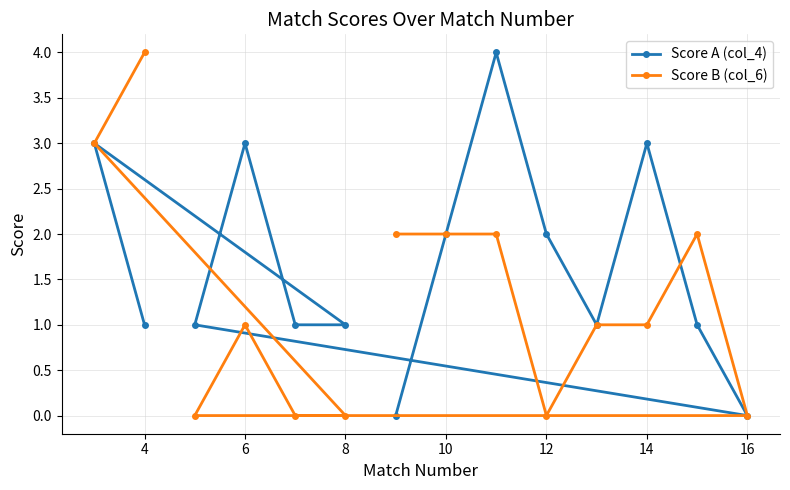

Rank the series by their maximum value, from highest to lowest.

Score A (col_4), Score B (col_6)